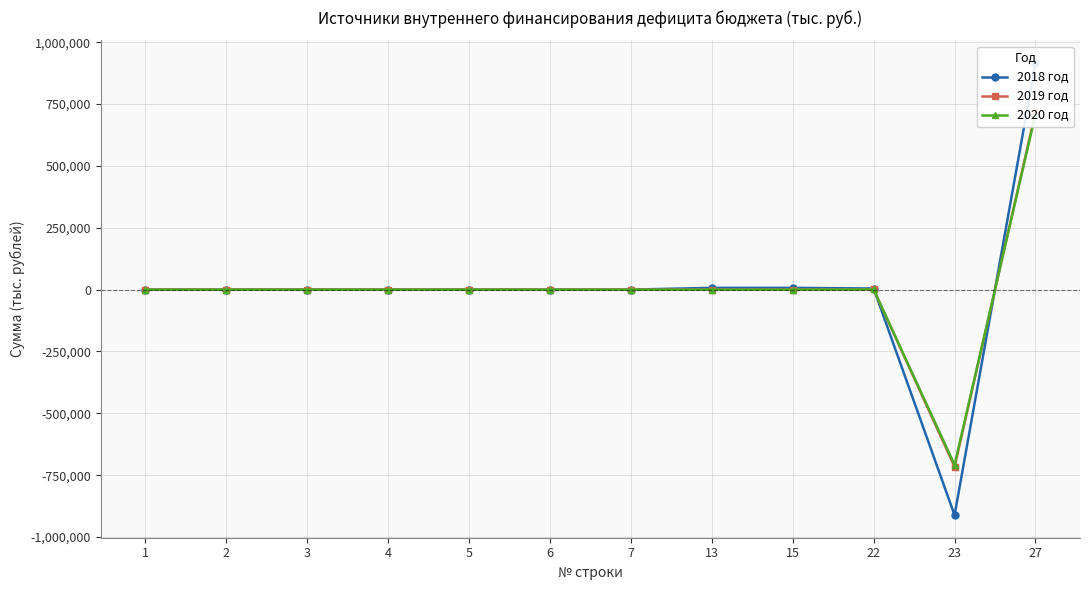

Reading left to right, what are all the values shown in this chart?

2018 год: 1=0.0	2=0.0	3=0.0	4=0.0	5=0.0	6=0.0	7=0.0	13=7000.0	15=7000.0	22=4390.3	23=-911439.2	27=915829.5
2019 год: 1=0.0	2=0.0	3=0.0	4=0.0	5=0.0	6=0.0	7=0.0	13=0.0	15=0.0	22=500.0	23=-715905.2	27=716405.2
2020 год: 1=0.0	2=0.0	3=0.0	4=0.0	5=0.0	6=0.0	7=0.0	13=0.0	15=0.0	22=500.0	23=-708559.6	27=709059.6